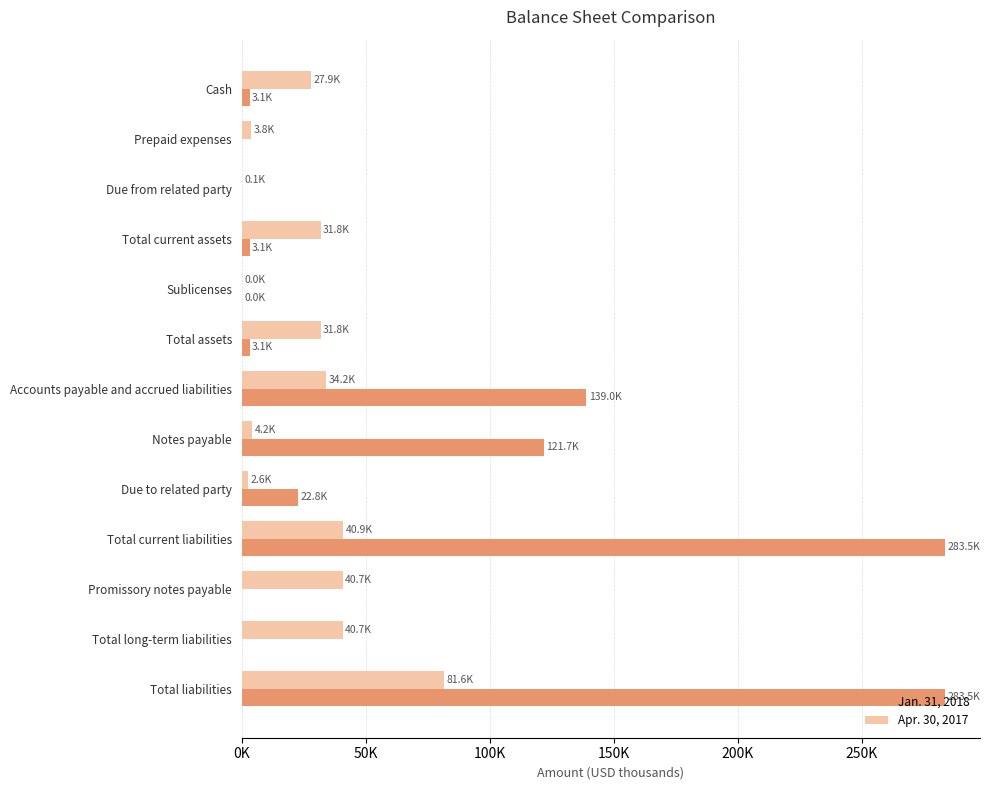

What is the difference between the maximum and minimum values in the Jan. 31, 2018 series?

283.5